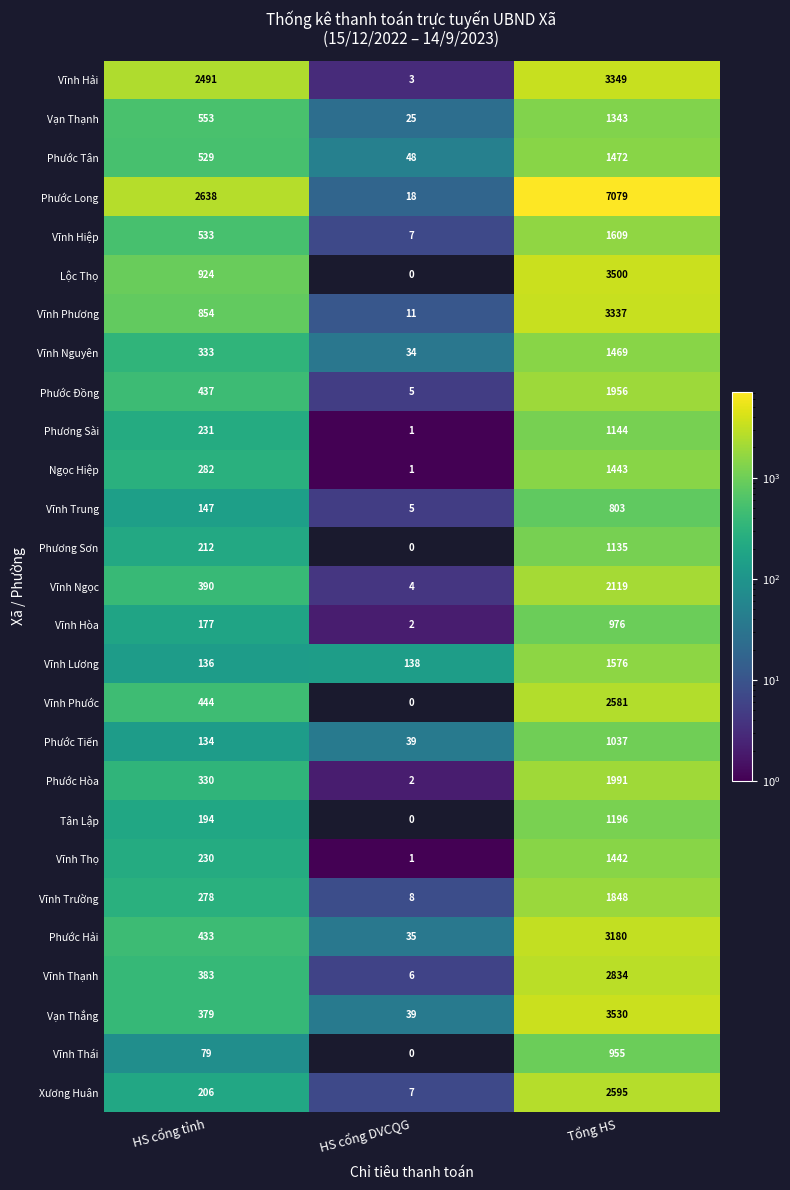

Rank the series by their maximum value, from highest to lowest.

Phước Long, Vạn Thắng, Lộc Thọ, Vĩnh Hải, Vĩnh Phương, Phước Hải, Vĩnh Thạnh, Xương Huân, Vĩnh Phước, Vĩnh Ngọc, Phước Hòa, Phước Đồng, Vĩnh Trường, Vĩnh Hiệp, Vĩnh Lương, Phước Tân, Vĩnh Nguyên, Ngọc Hiệp, Vĩnh Thọ, Vạn Thạnh, Tân Lập, Phương Sài, Phương Sơn, Phước Tiến, Vĩnh Hòa, Vĩnh Thái, Vĩnh Trung